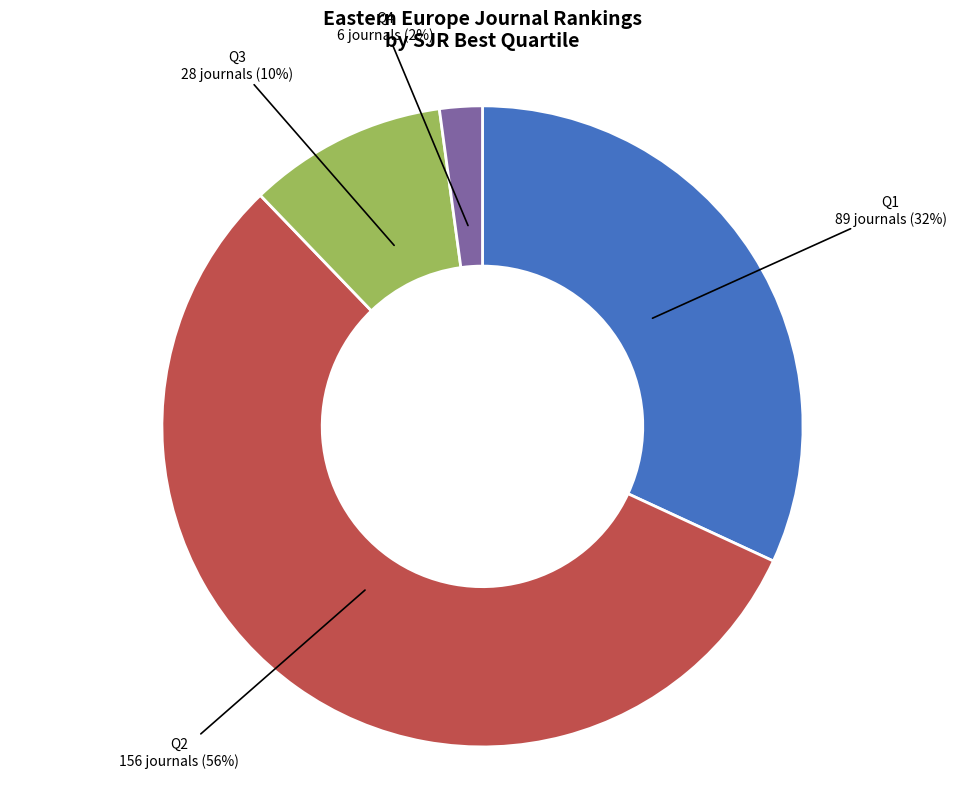

Is it true that Q3 is 10% of the pie?

True